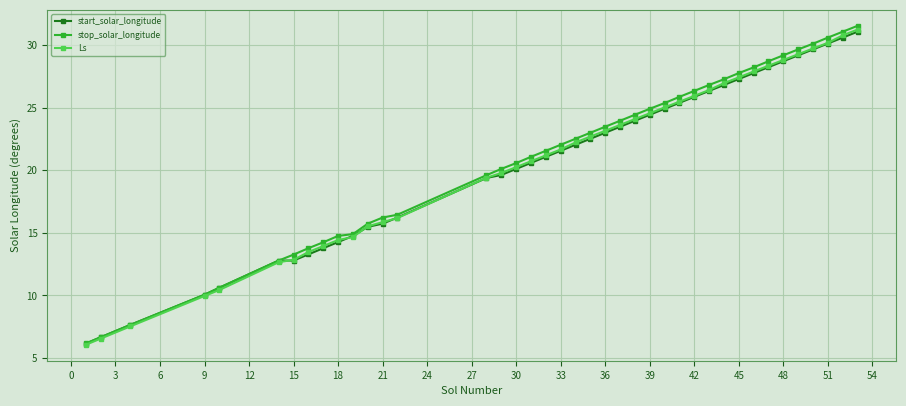

Which series has the largest range (max minus min)?

stop_solar_longitude